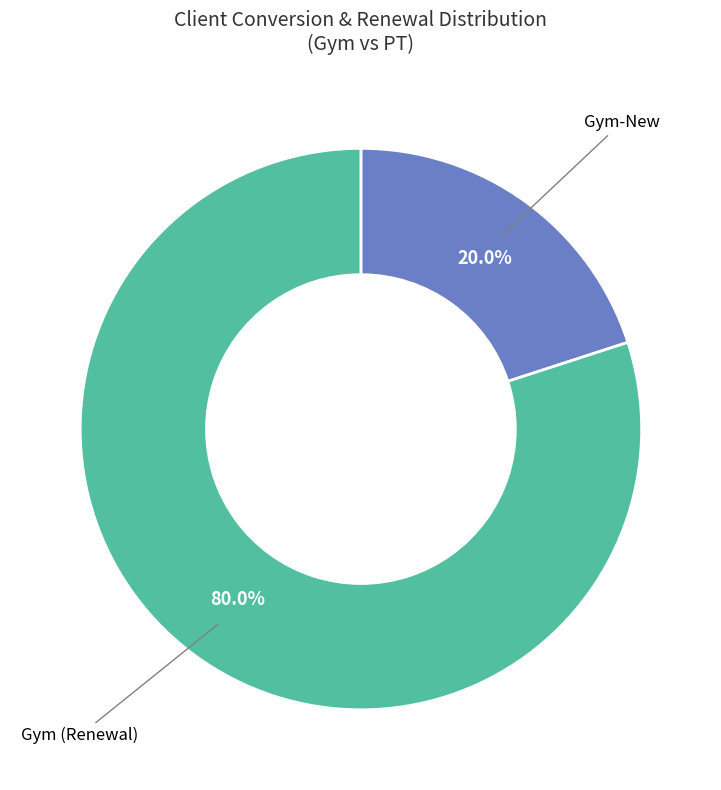

True or false: Gym-New accounts for 26% of the total.

False